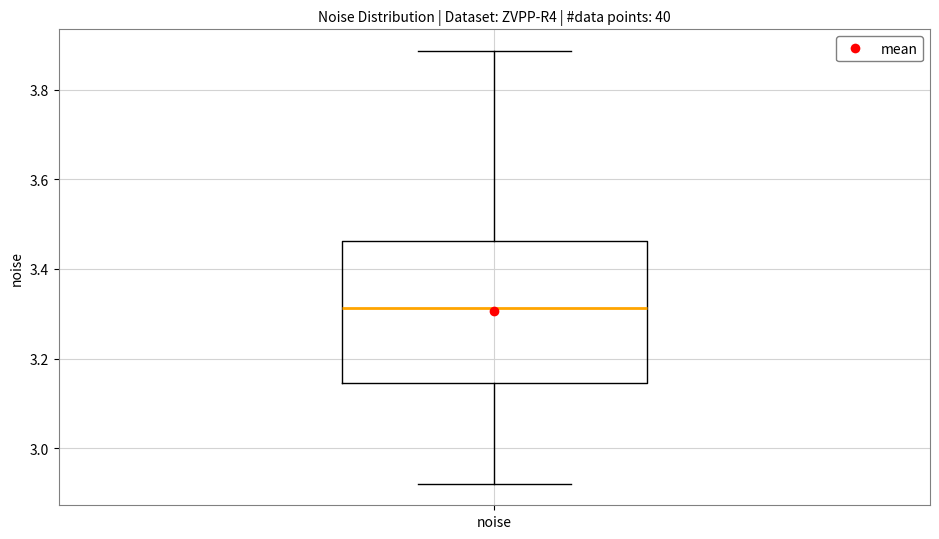

Where is the lower edge of the box for noise on the y-axis? The values are not printed on the chart, so give them approximately, as read against the axis.

3.14